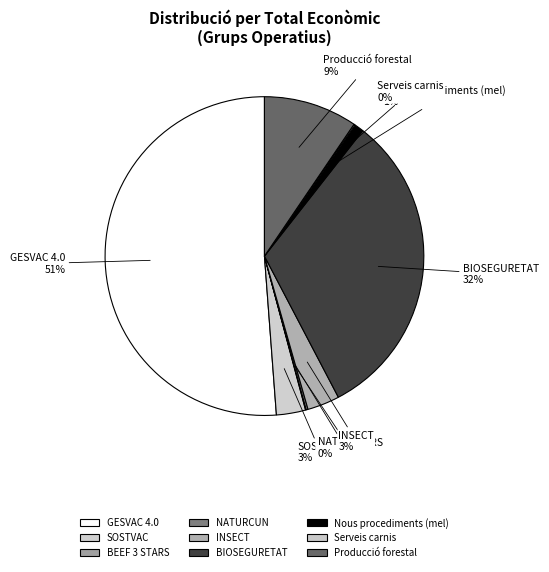

Rank the categories by value from highest to lowest.

GESVAC 4.0, BIOSEGURETAT, Producció forestal, INSECT, SOSTVAC, Nous procediments (mel), NATURCUN, Serveis carnis, BEEF 3 STARS